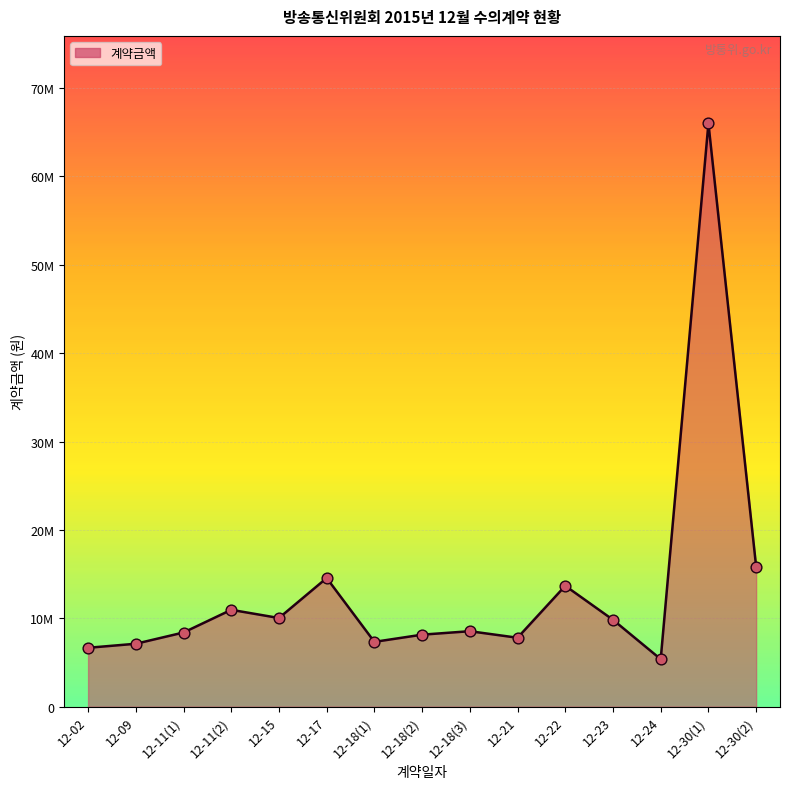

Approximately how many times larger is the value at 12-18(3) compared to 12-11(1)?

1.0